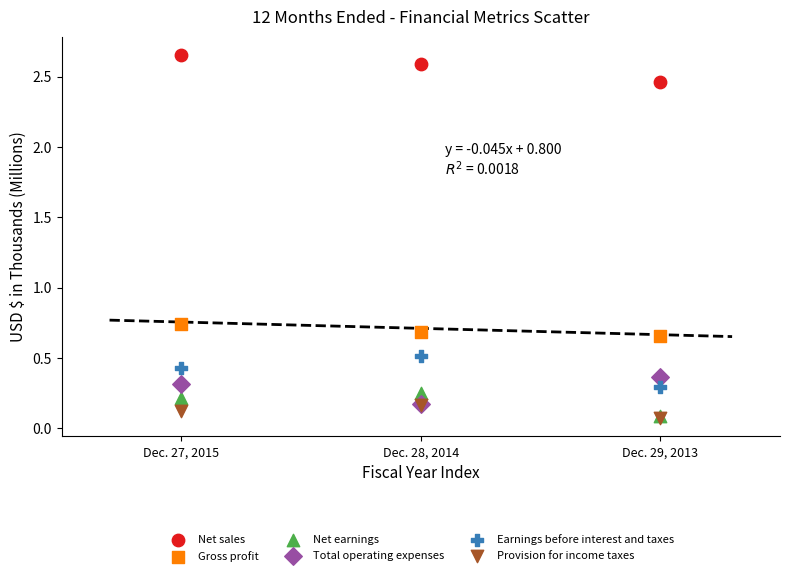

What are all the series names shown in the legend?

Net sales, Gross profit, Net earnings, Total operating expenses, Earnings before interest and taxes, Provision for income taxes